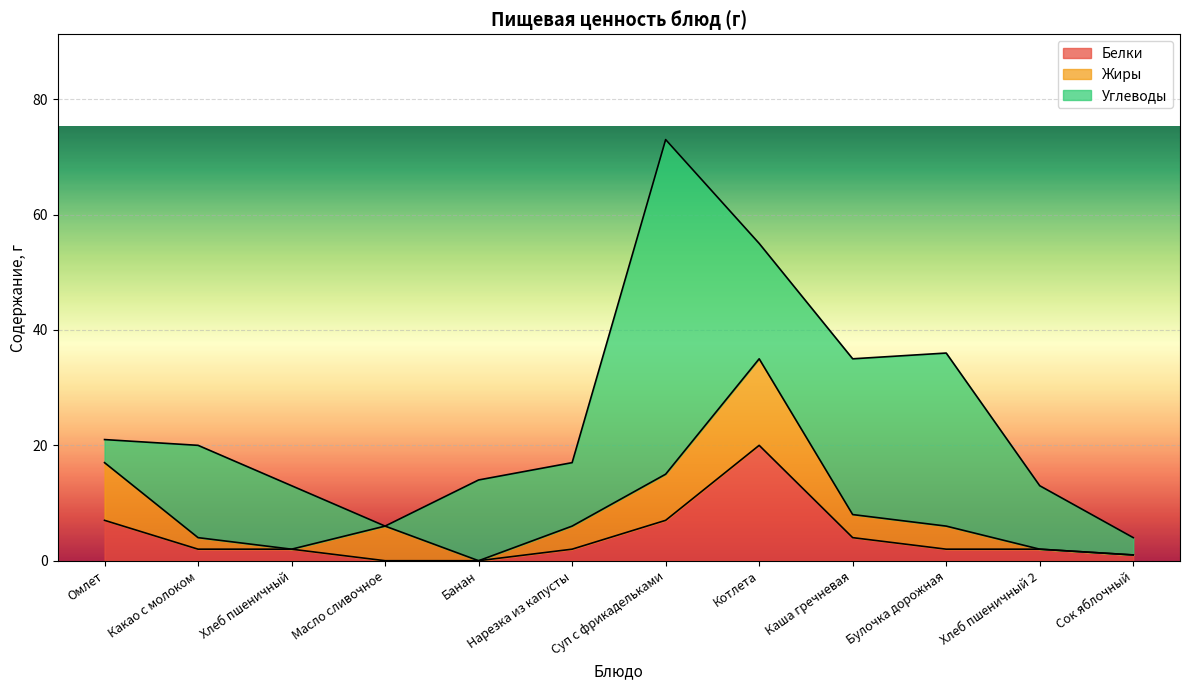

At which category does Жиры reach its first local peak?

Масло сливочное